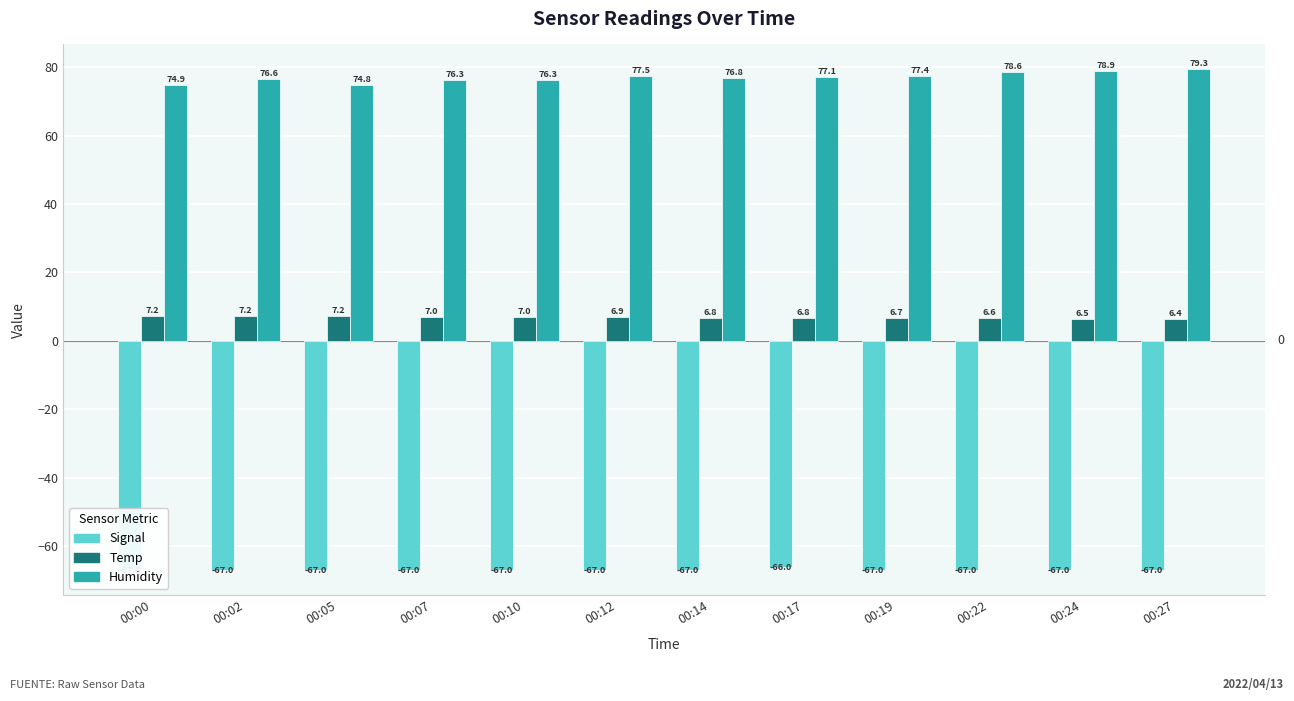

Which series changed the most between 00:10 and 00:24?

Humidity